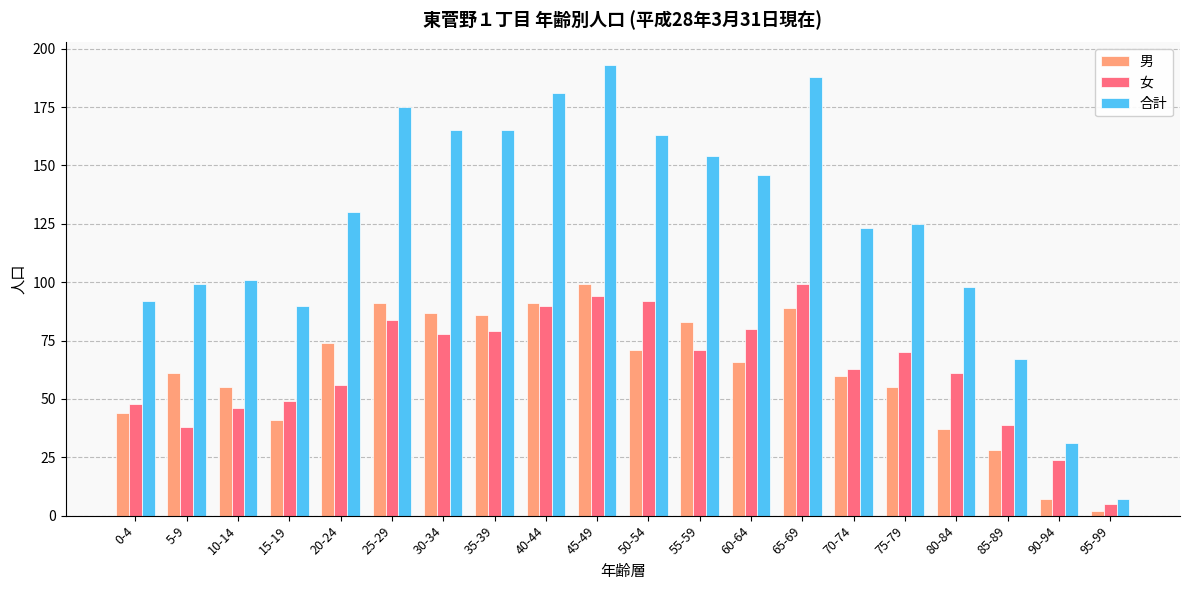

How many data points in 女 are less than 70?

10